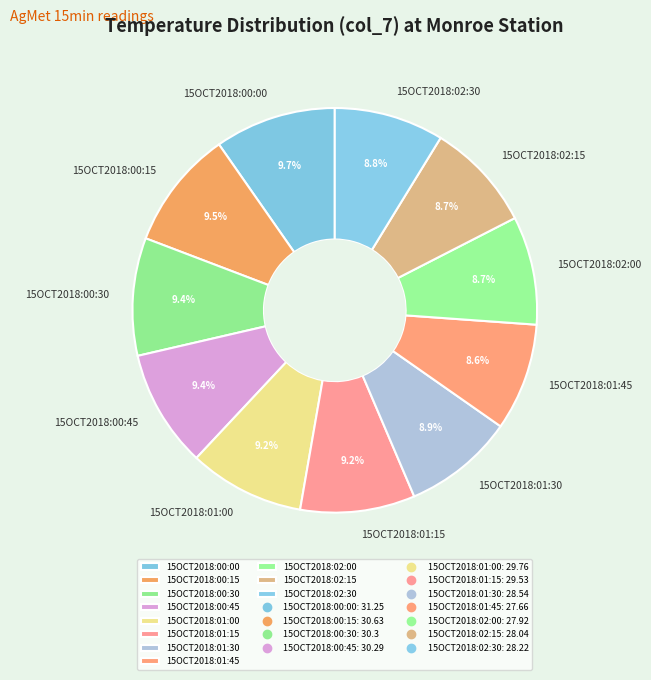

Does any single category account for the majority?

No